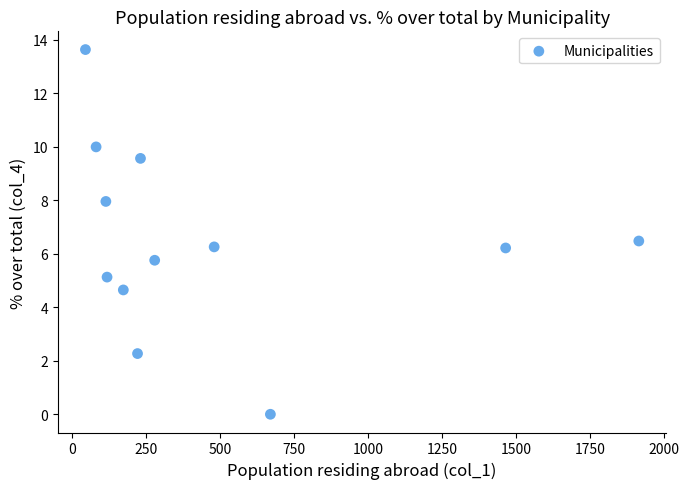

What is the average X value?

481.7